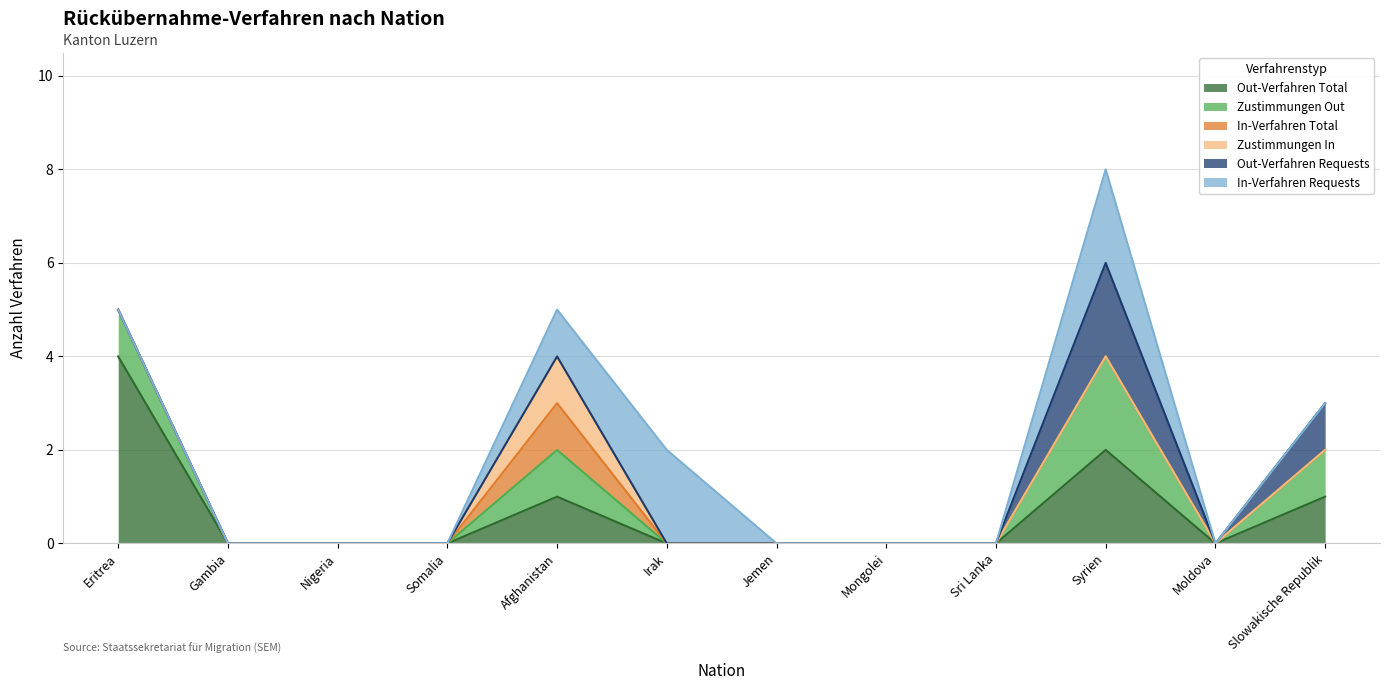

True or false: Out-Verfahren Total and Out-Verfahren Requests intersect in this chart.

False